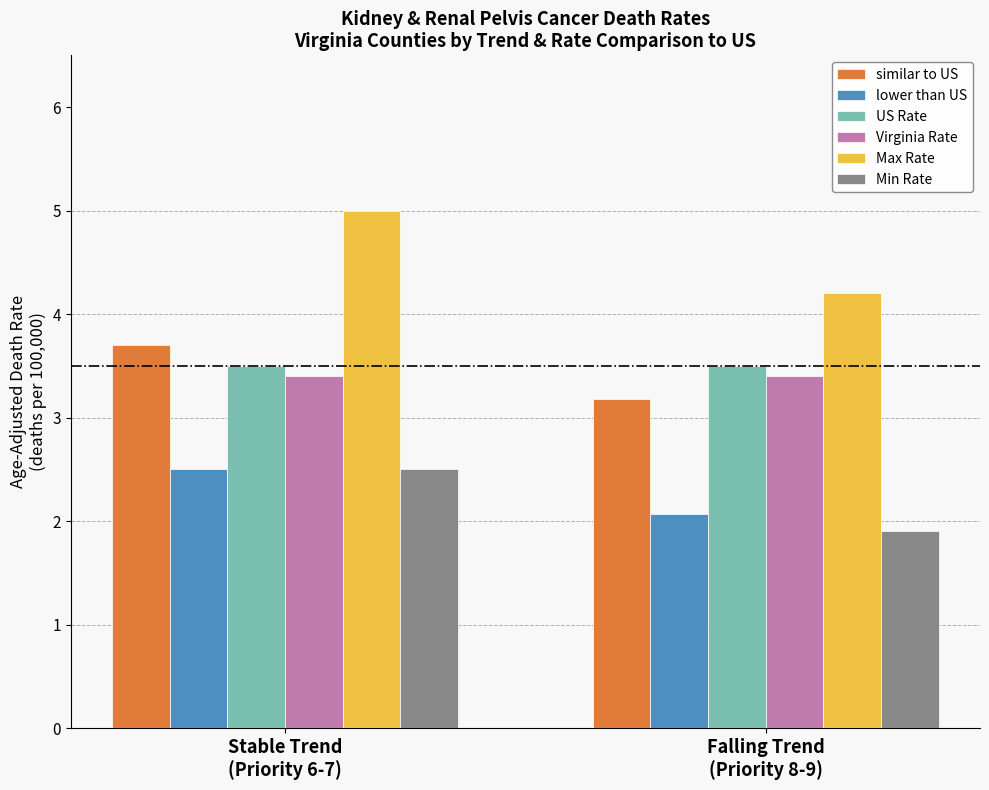

Which series has the widest spread of values?

Max Rate